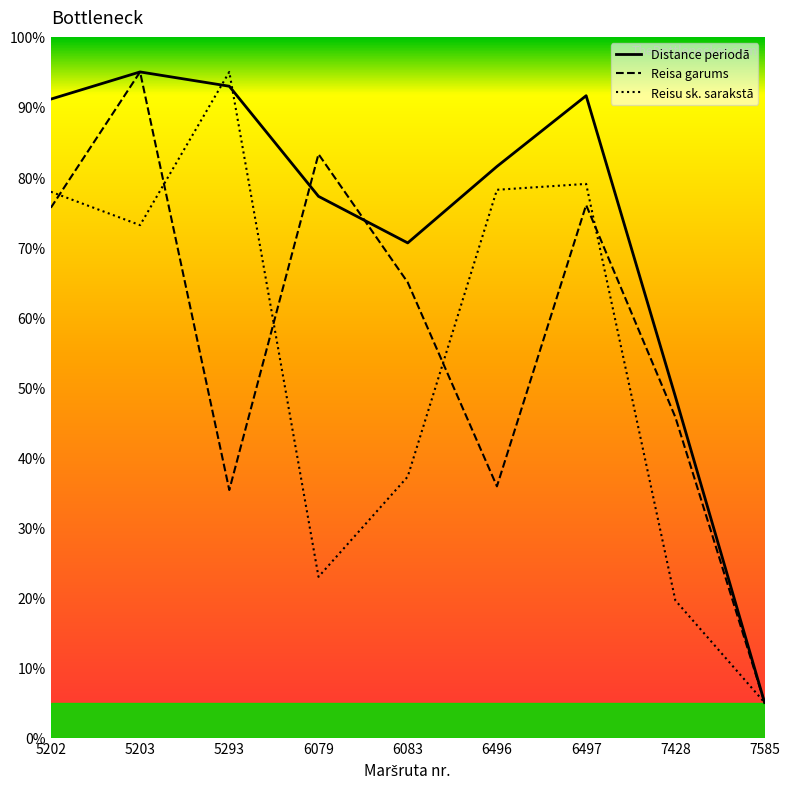

True or false: Distance periodā has a value of 91.1 at 5202.

True